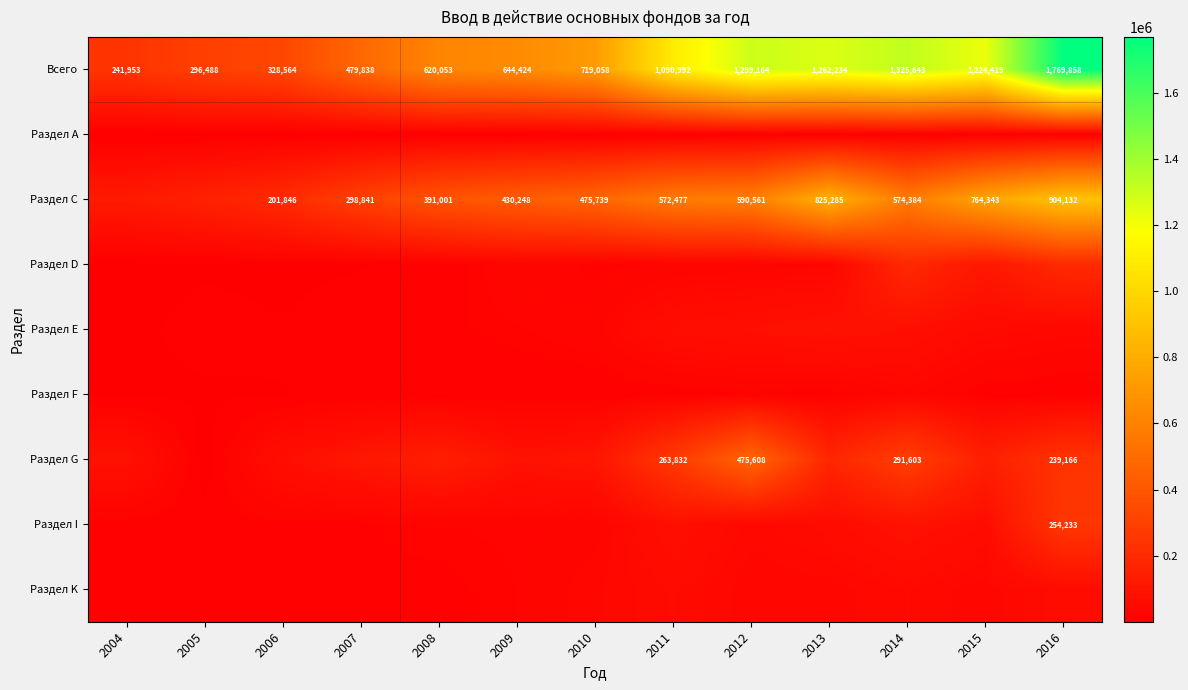

What is the total value across all series at 2008?

1230217